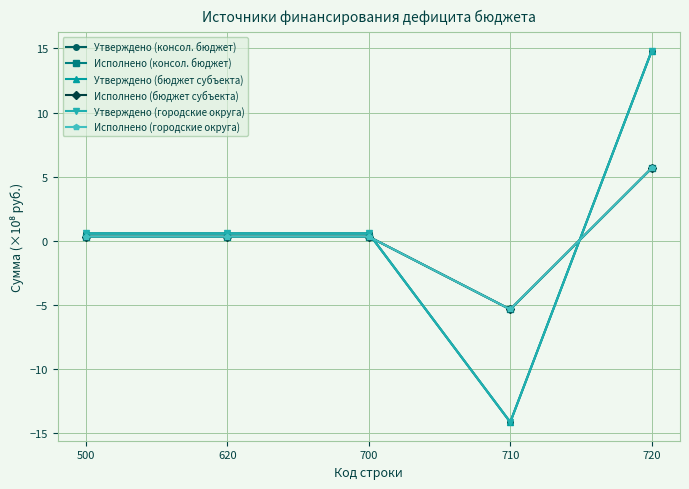

Is this an area chart (filled region under the line)?

No